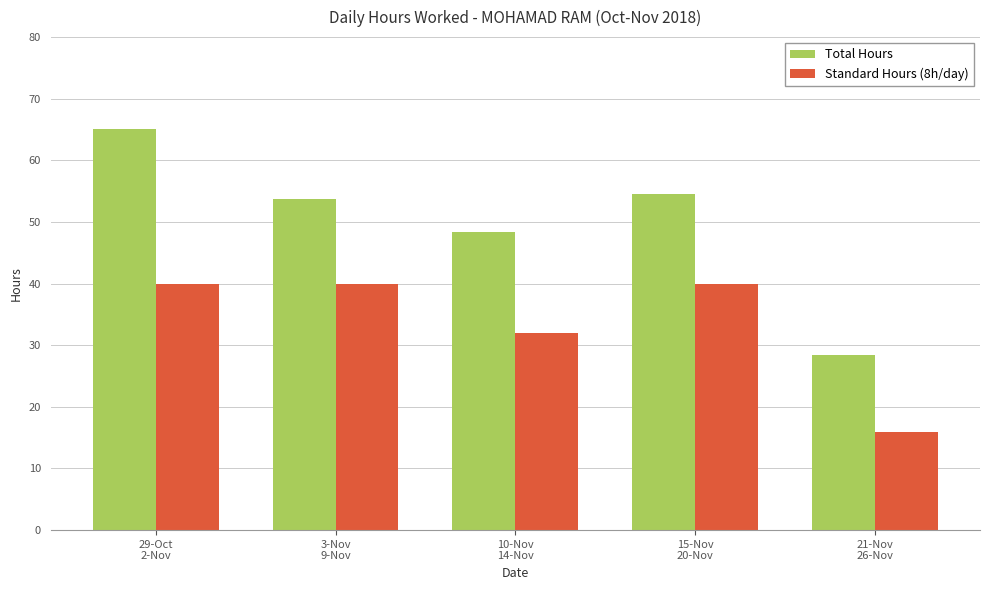

What are all the series names shown in the legend?

Total Hours, Standard Hours (8h/day)